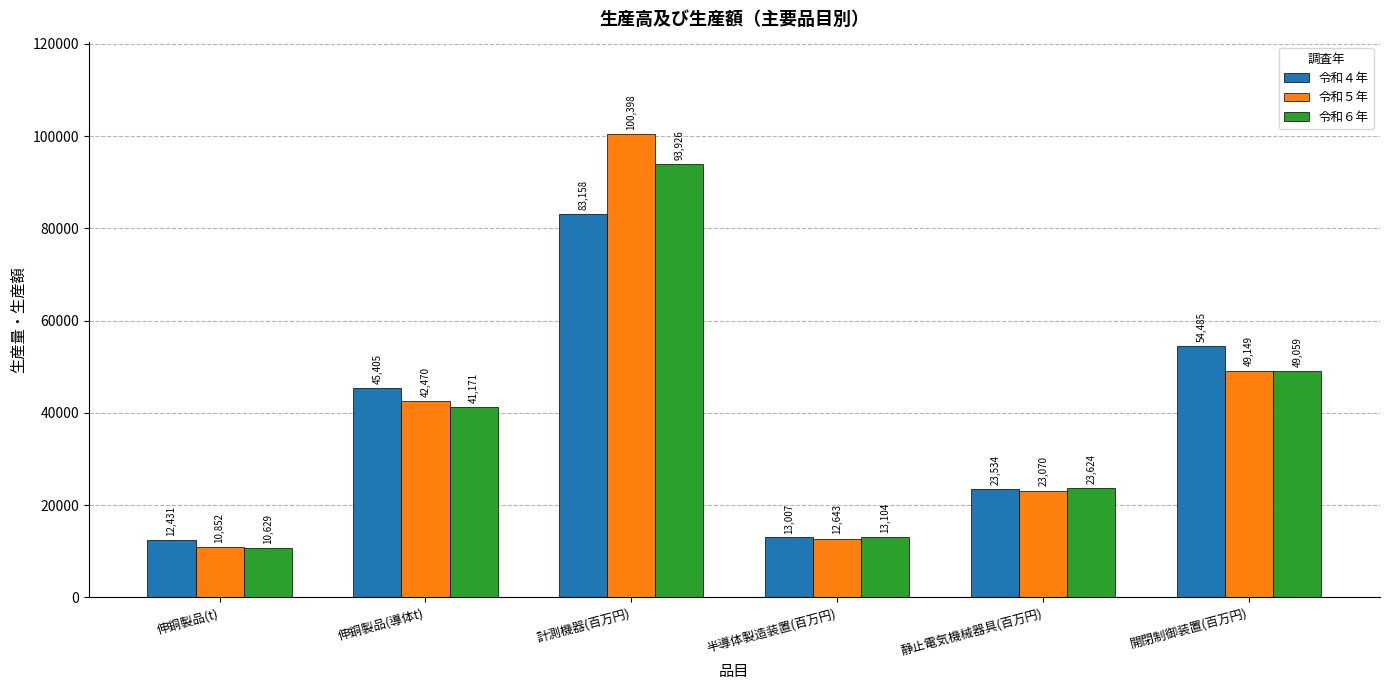

Rank the series at 半導体製造装置(百万円) from highest to lowest value.

令和６年, 令和４年, 令和５年